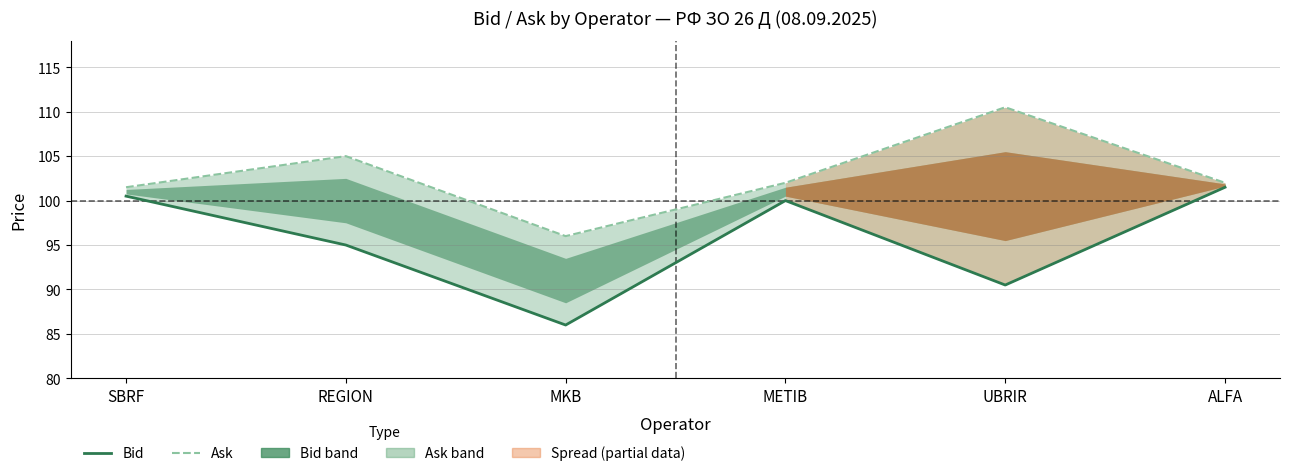

How many lines are shown in the chart?

2